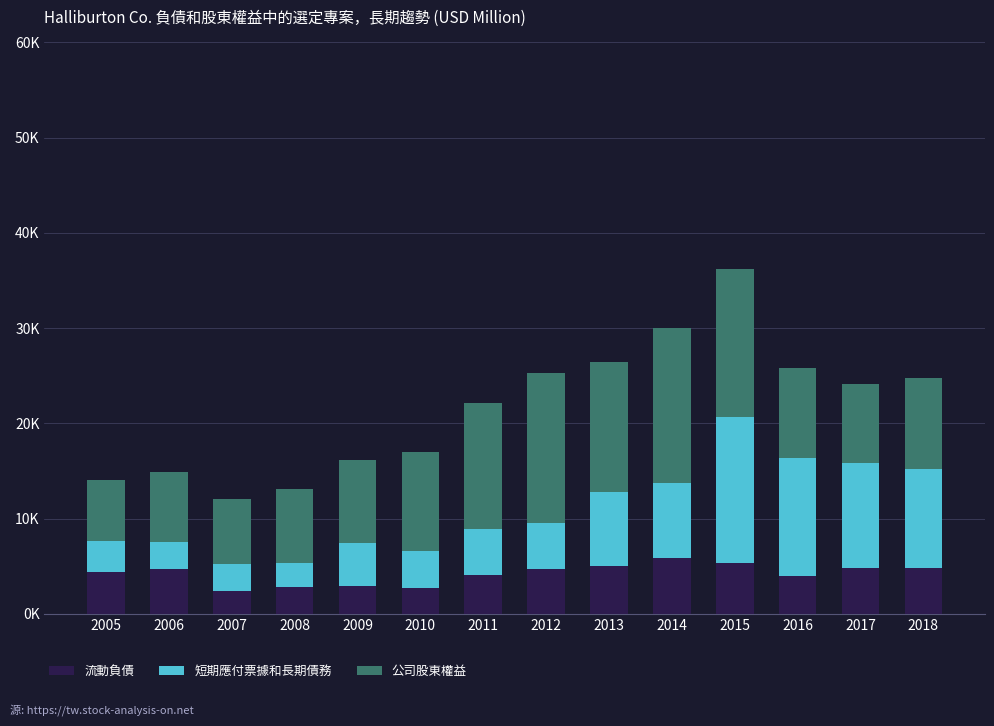

Does the chart contain stacked bars?

Yes